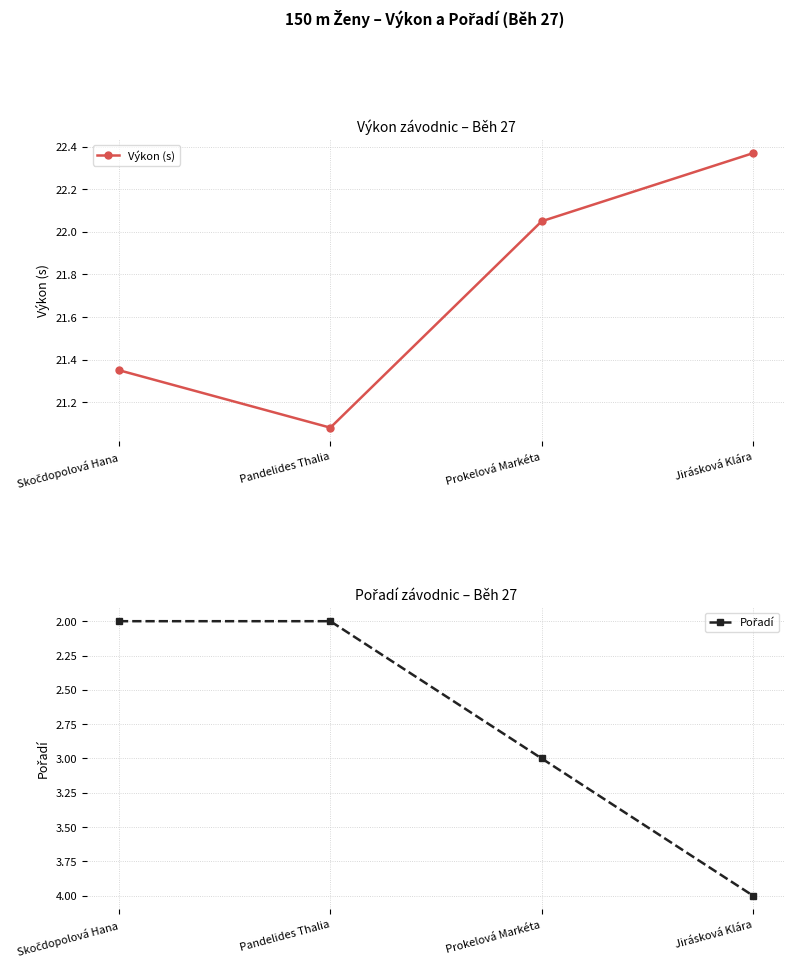

True or false: Výkon (s) has a value of 21.4 at Skočdopolová Hana.

True